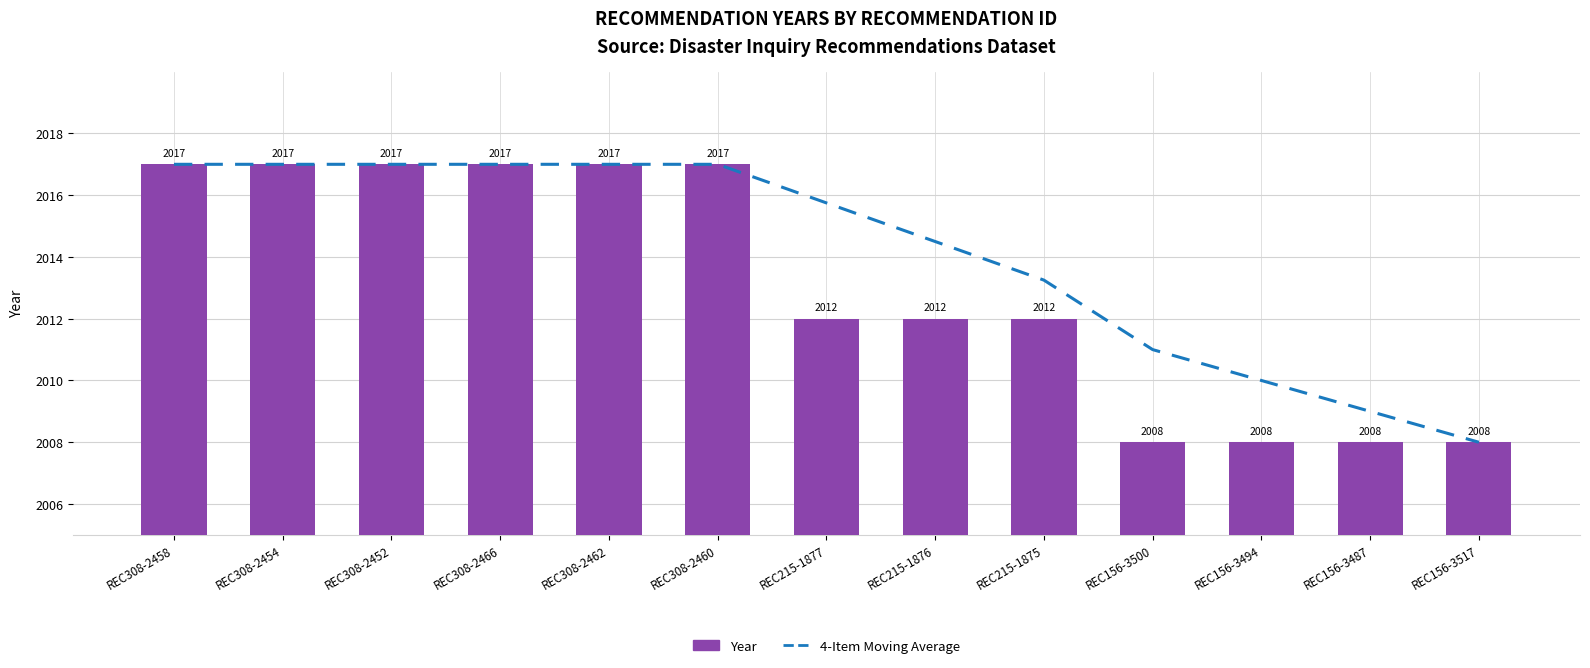

Is it true that 4-Item Moving Average equals 2010.0 at REC156-3494?

True